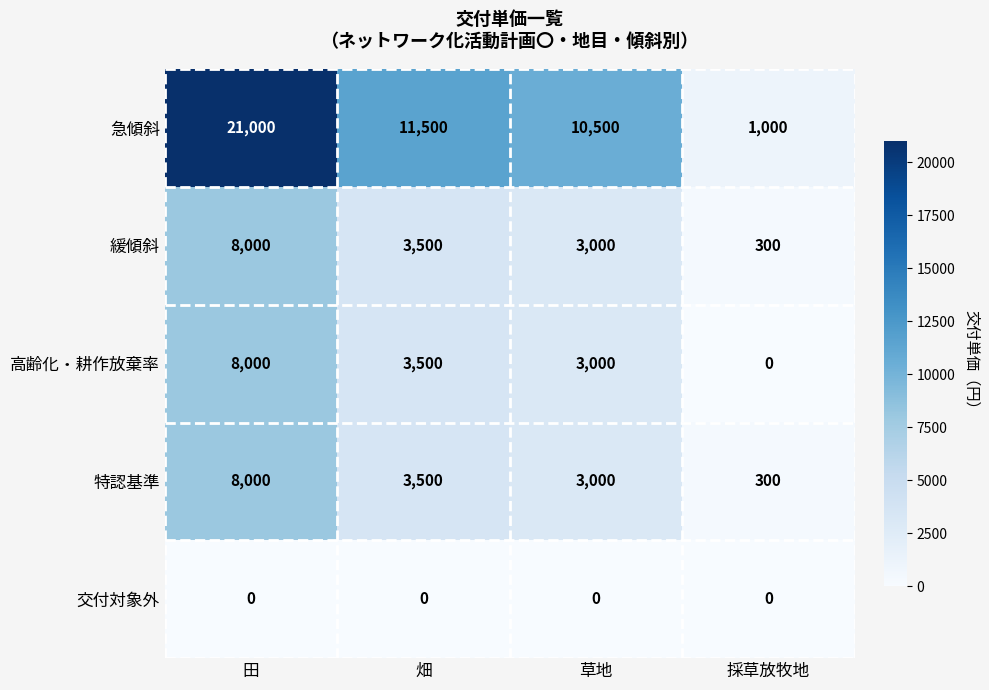

Between 畑 and 採草放牧地, which series saw the biggest shift?

急傾斜